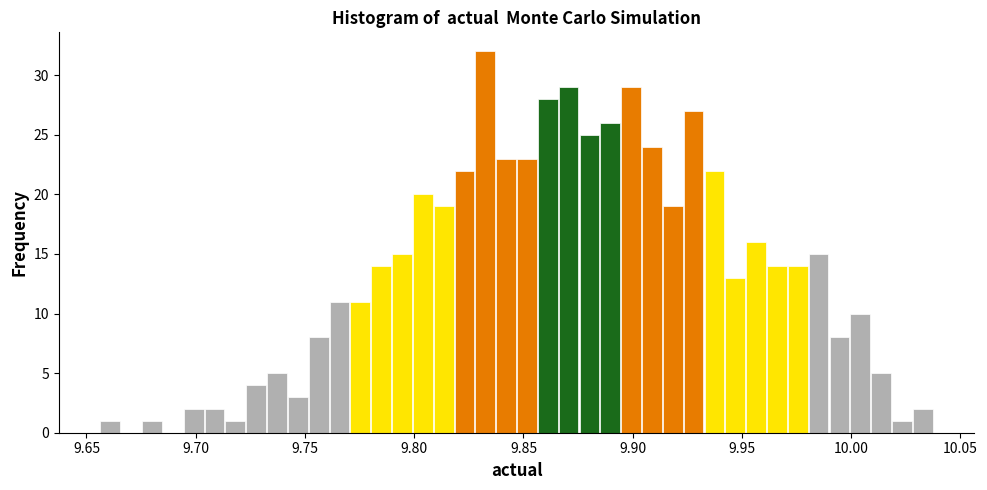

Read against the x-axis, roughly where is the centre of the tallest bar?

9.835